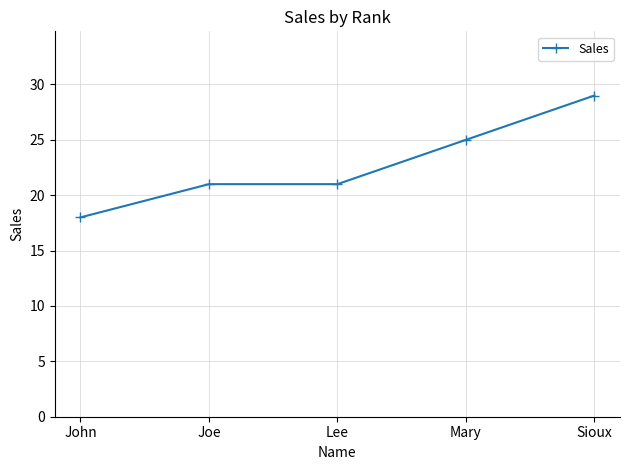

Between Mary and John, which is larger?

Mary